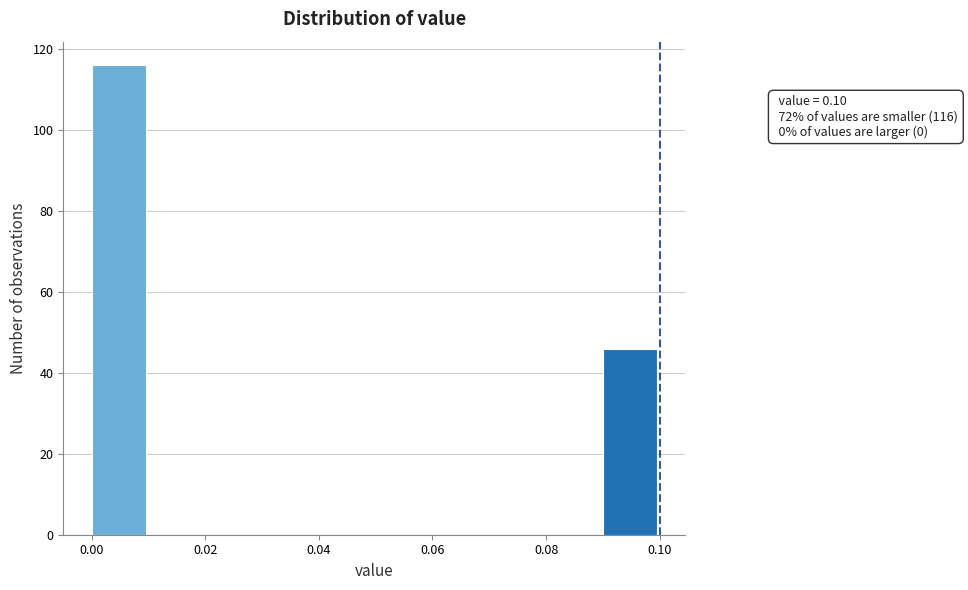

Over which range of the x-axis is the bar tallest?

0.00 to 0.01